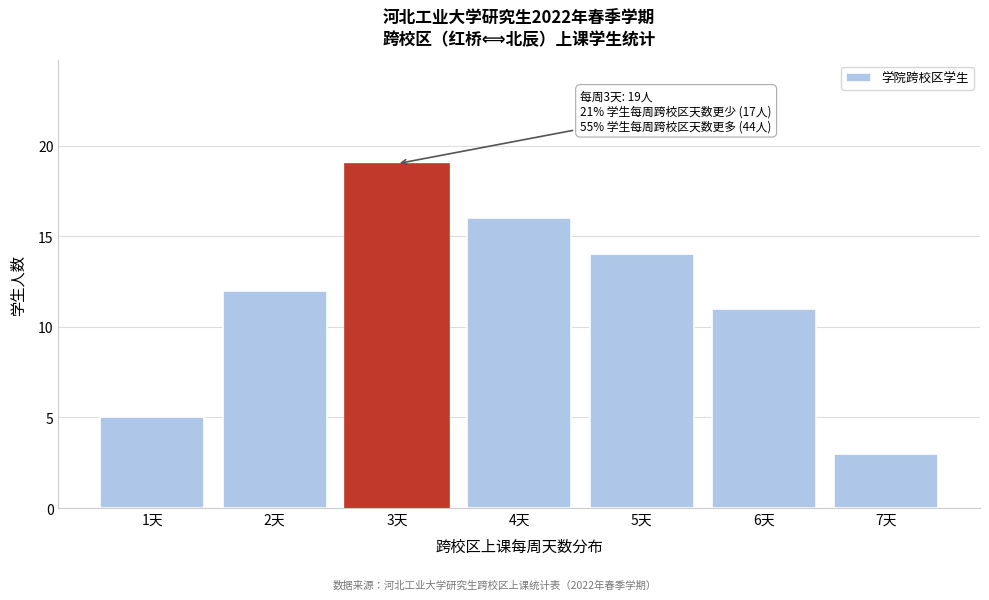

Which range on the x-axis has the tallest bar?

2.5 to 3.5